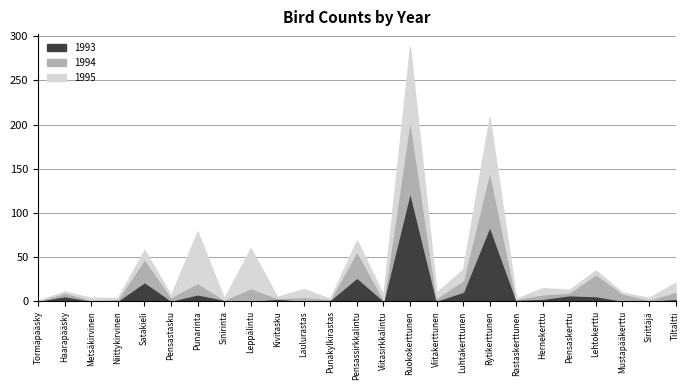

What is the sum of the 1993 values at Sinirinta and Rytikerttunen?

87